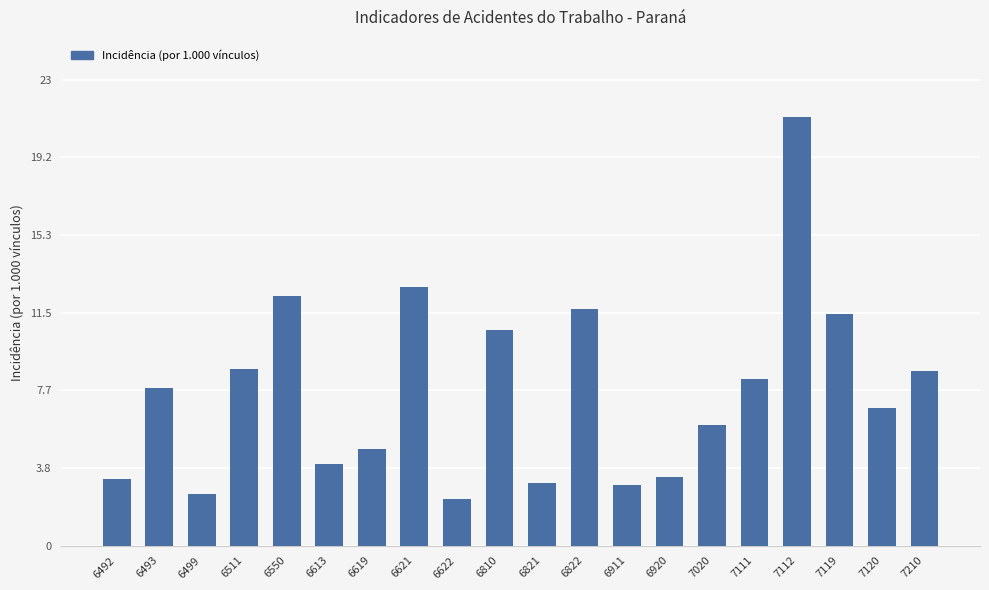

What is the value of the 3rd bar from the left?

2.6